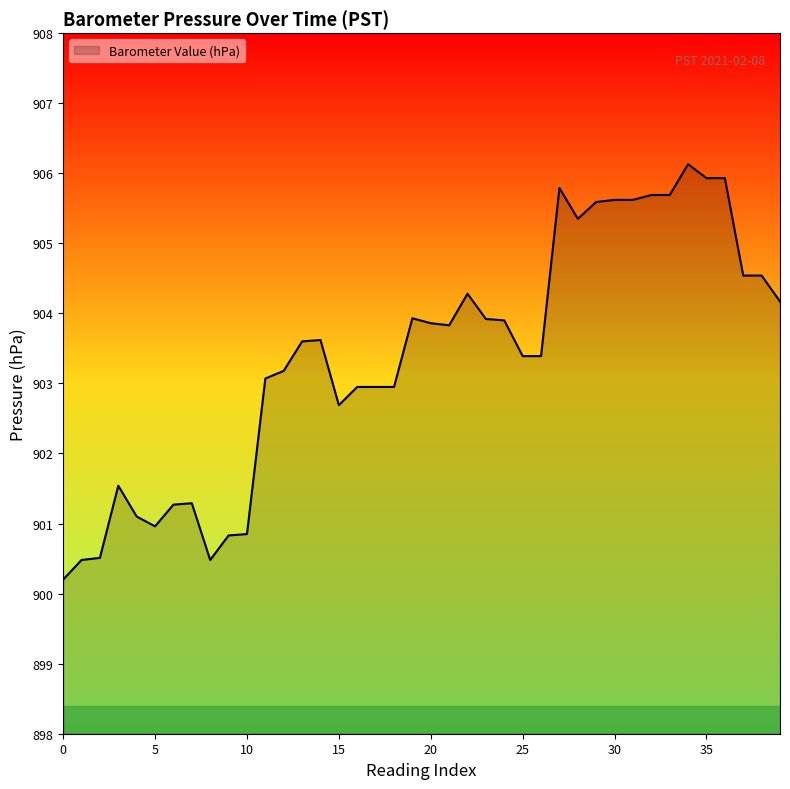

What is the greatest value displayed?

906.1